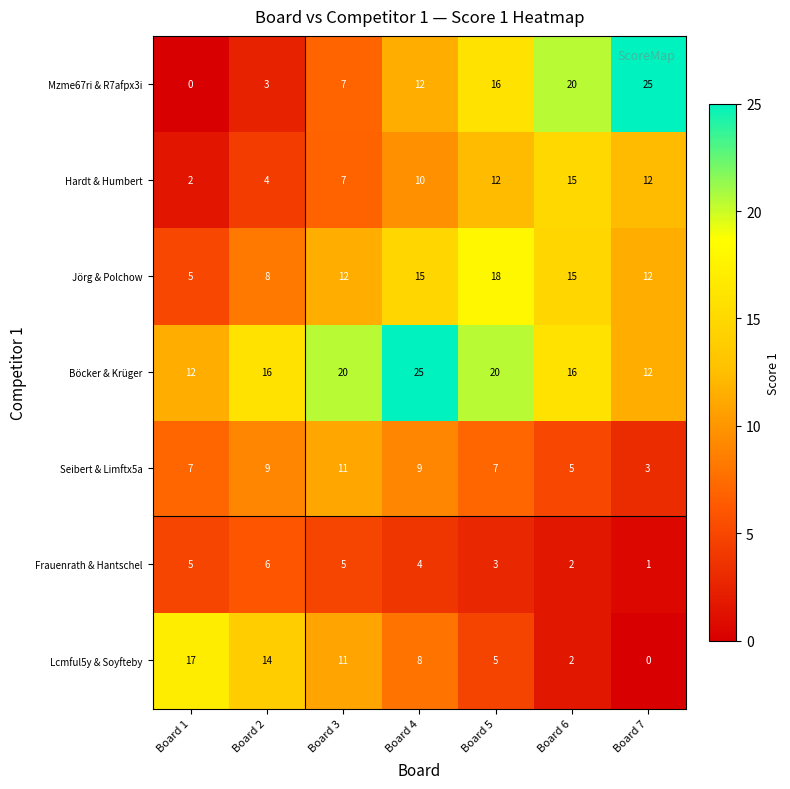

Which series has the largest range (max minus min)?

Mzme67ri & R7afpx3i